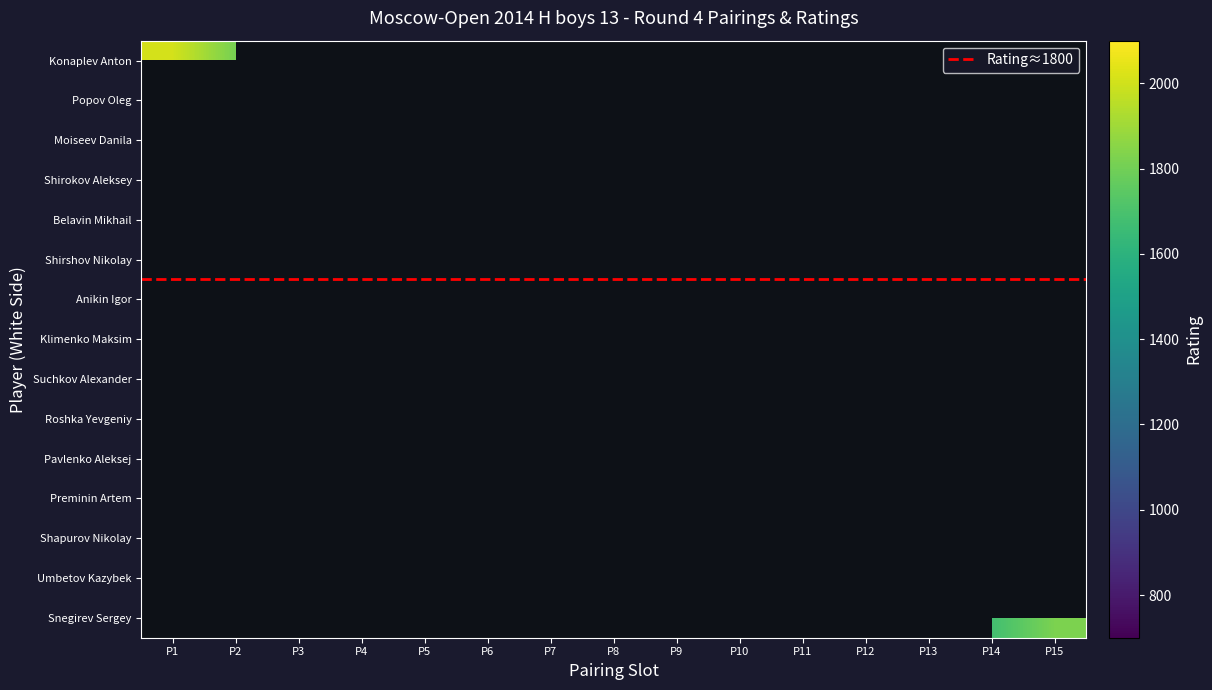

What is the maximum value shown in the chart?

2008